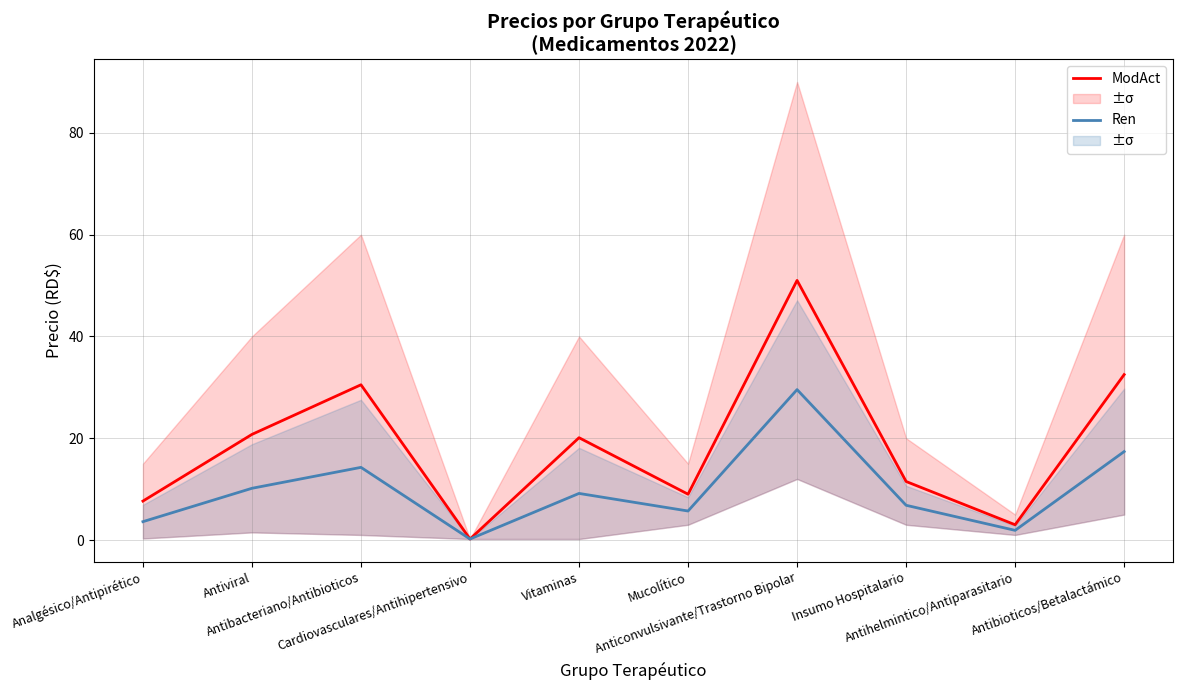

What position from the right is Analgésico/Antipirético?

10